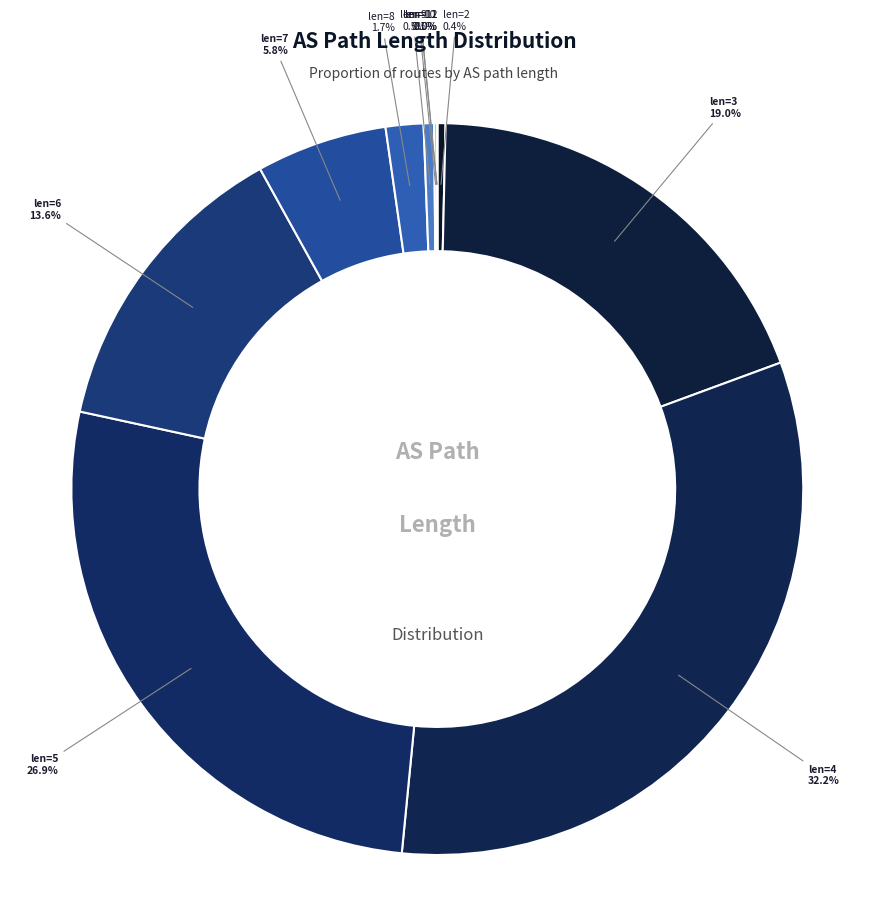

How many slices are in this pie chart?

11